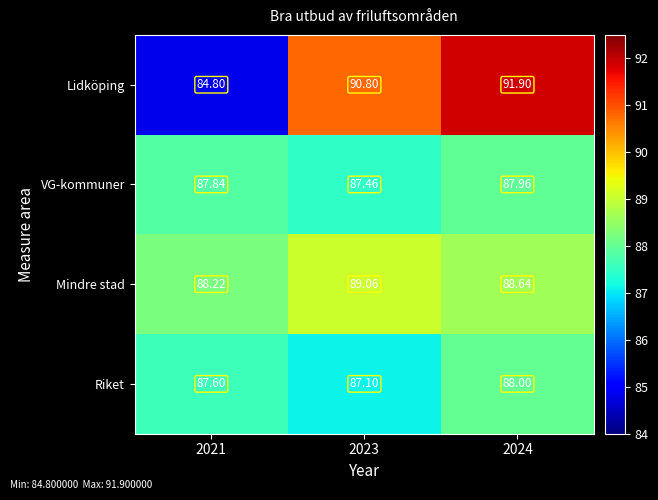

Which series has the largest total across all categories?

Lidköping